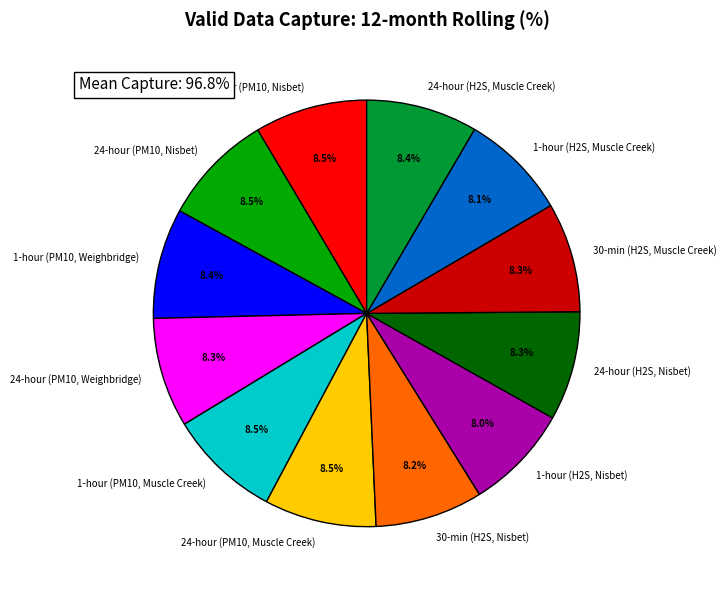

What percentage do 24-hour (PM10, Weighbridge) and 30-min (H2S, Nisbet) together represent?

16.5%